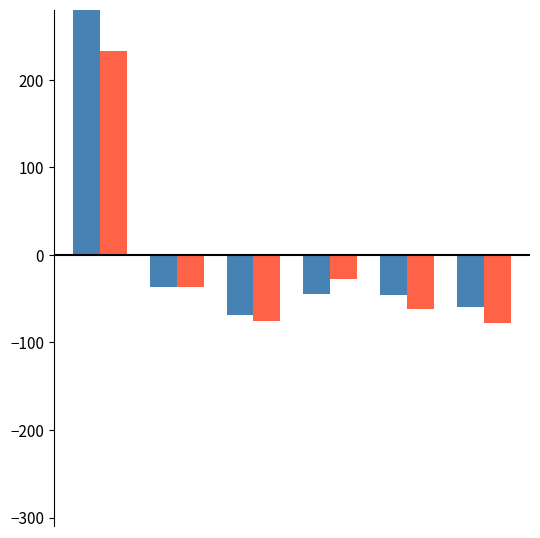

What is the greatest value displayed?

300.0